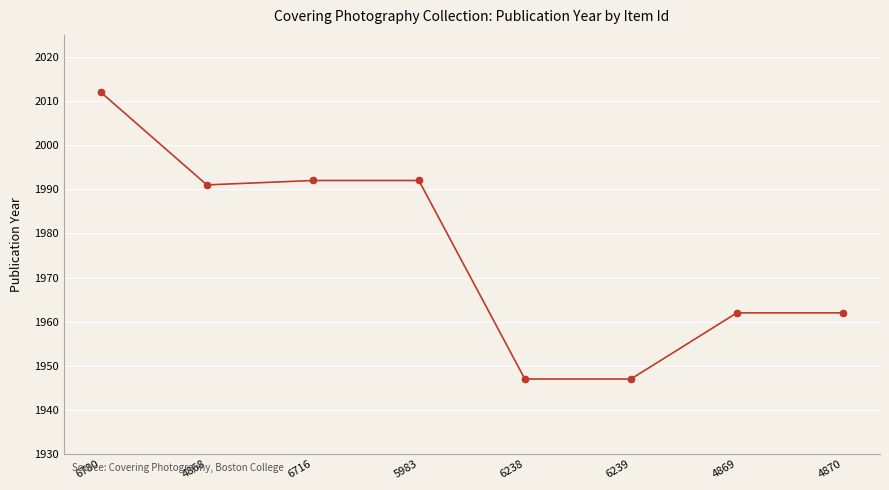

Between 6238 and 5983, which is larger?

5983